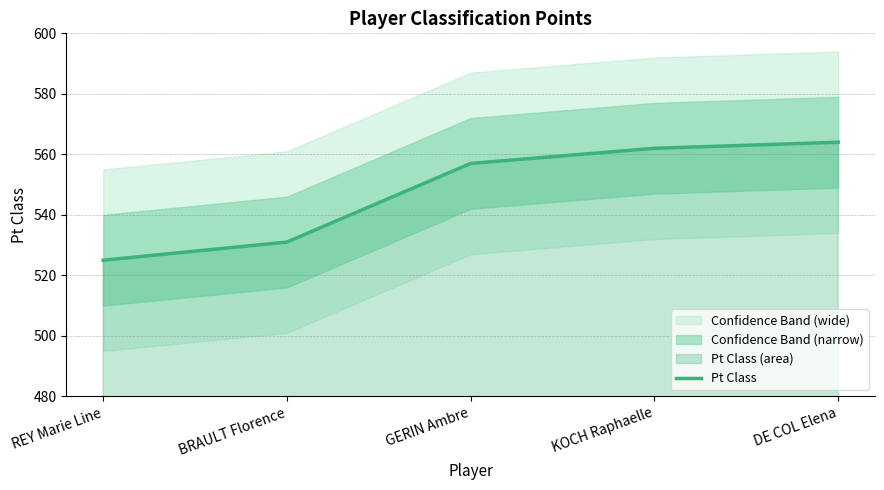

Reading left to right, list all the values displayed in this chart.

525	531	557	562	564